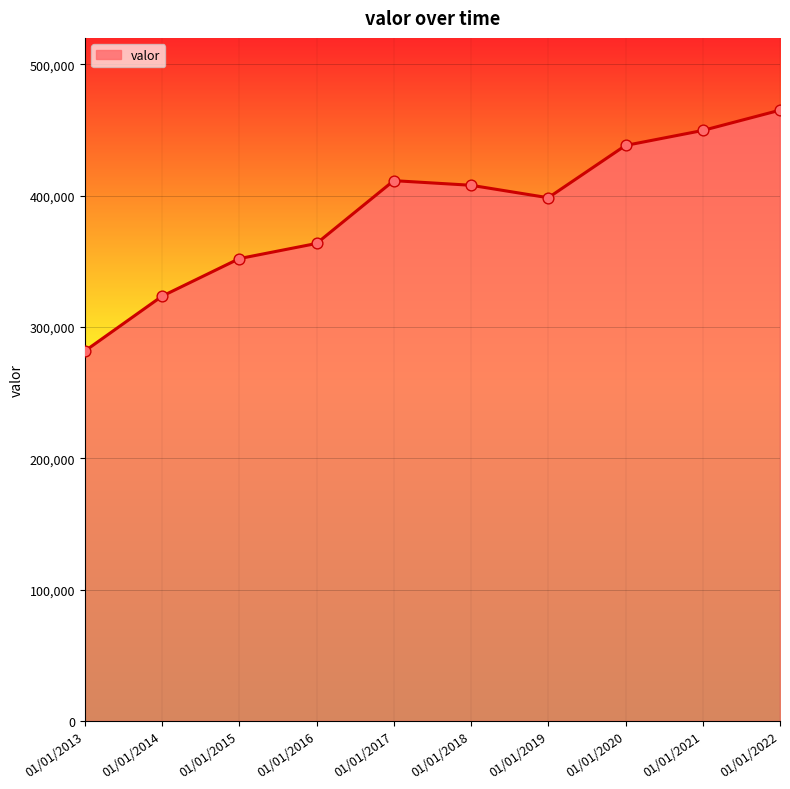

What is the ratio of the value at 01/01/2017 to the value at 01/01/2016?

1.1